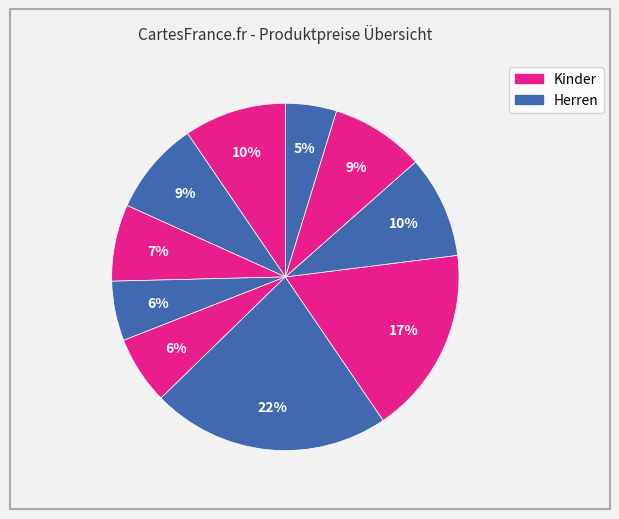

How many segments does this pie chart have?

10